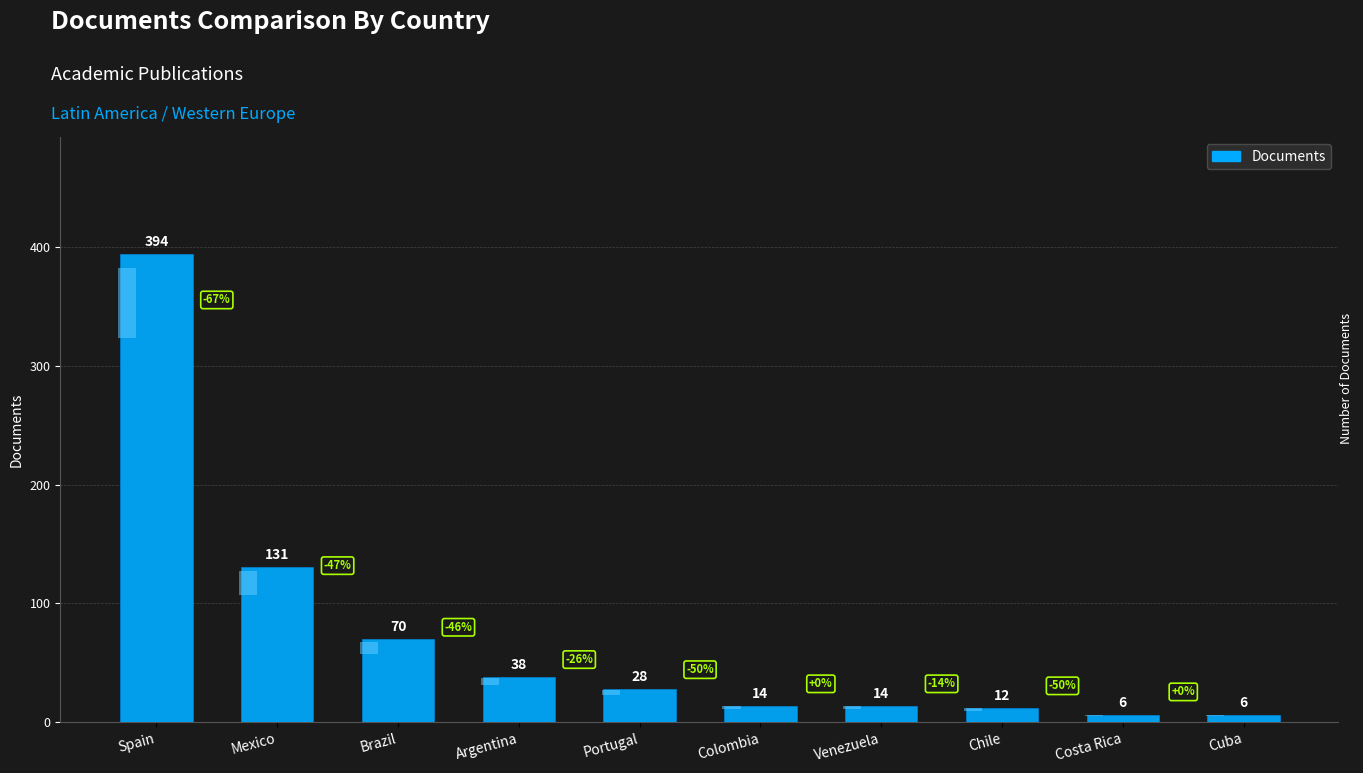

Reading right to left, what are all the values shown in this chart?

Cuba=6	Costa Rica=6	Chile=12	Venezuela=14	Colombia=14	Portugal=28	Argentina=38	Brazil=70	Mexico=131	Spain=394